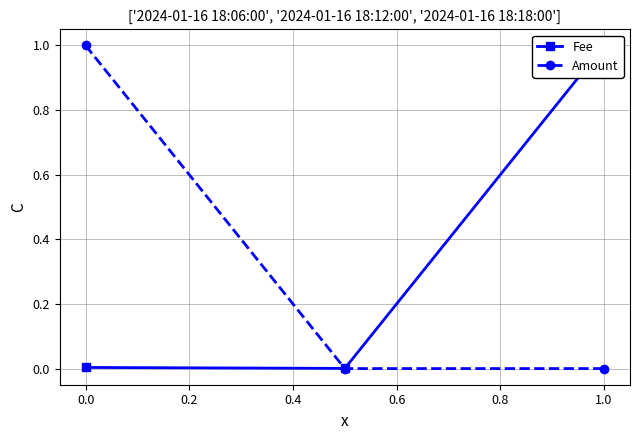

Does the chart have visible grid lines?

Yes